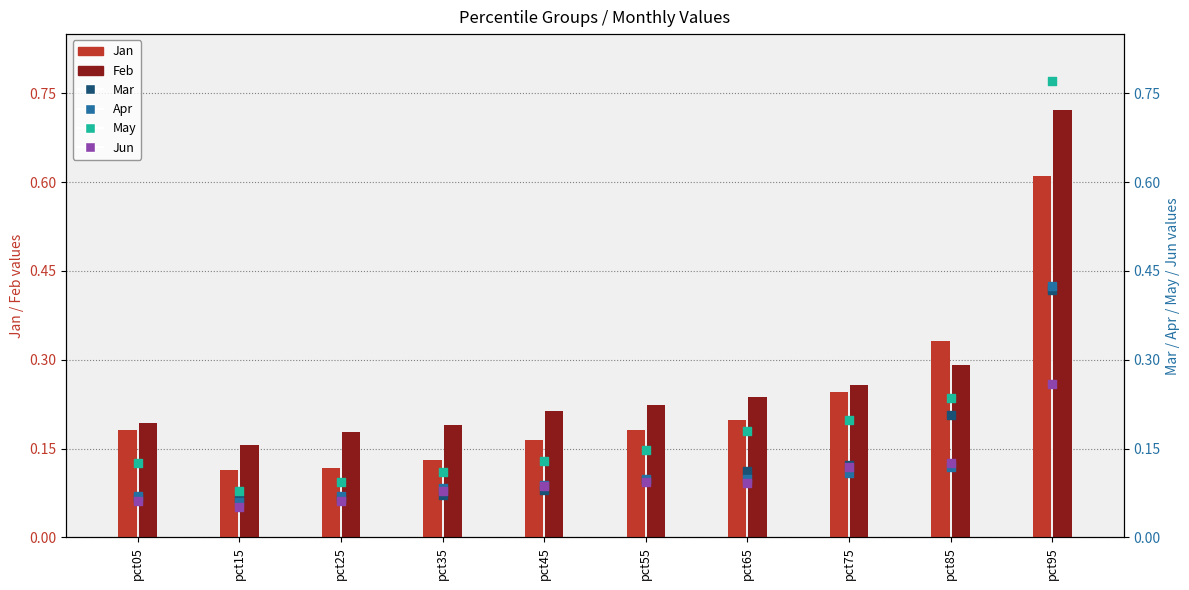

At which category is the sum across all series the highest?

pct95